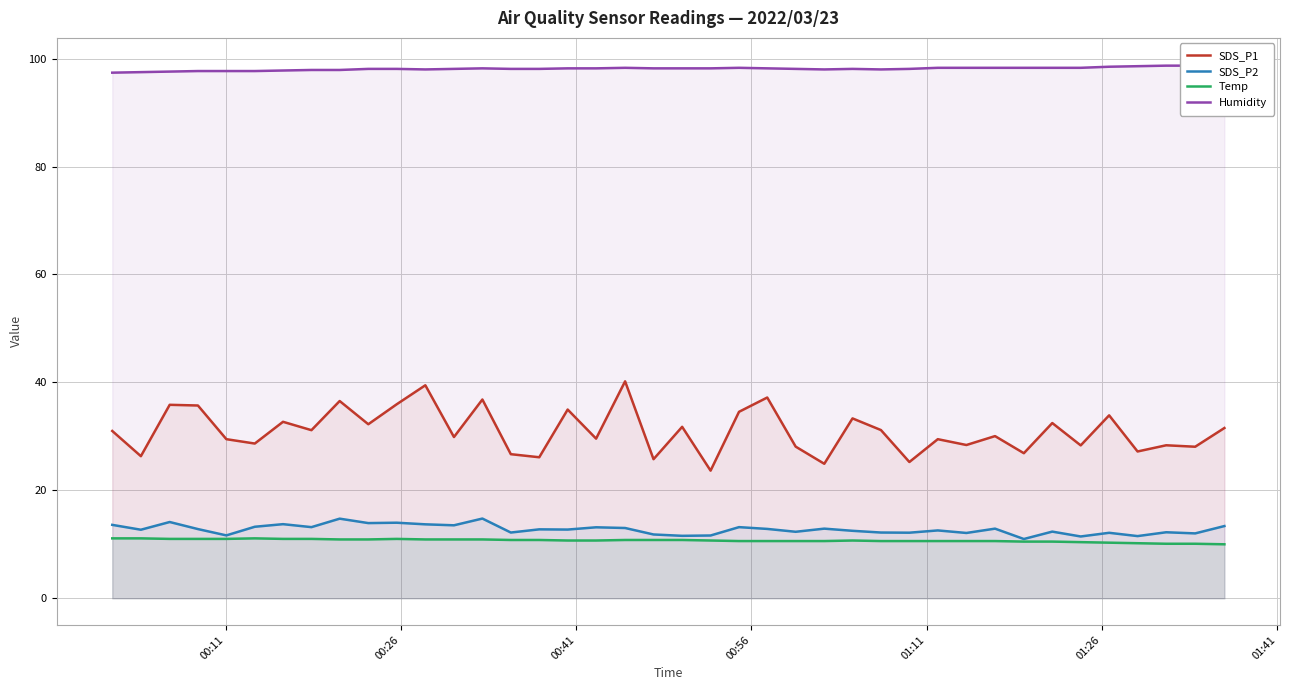

Count the number of categories in the chart.

40